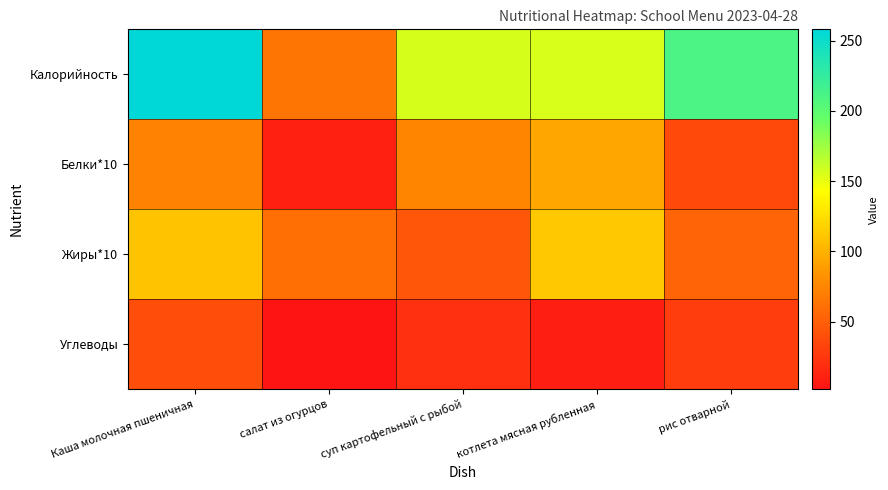

What is the difference between the highest and lowest values at салат из огурцов?

62.7